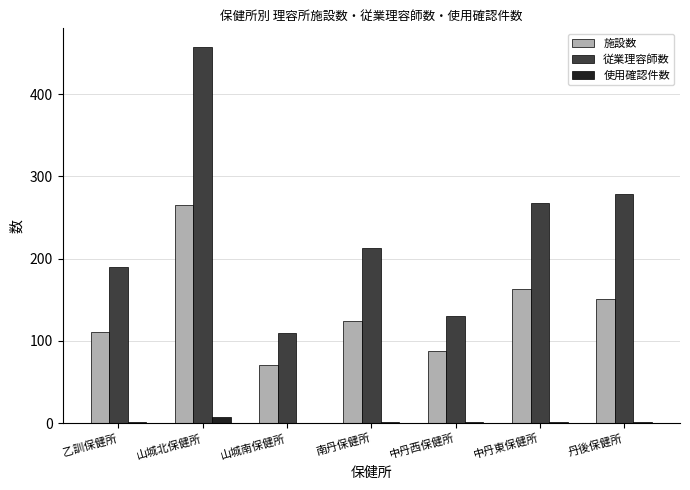

The value of 従業理容師数 at 中丹東保健所 is 267. True or false?

True